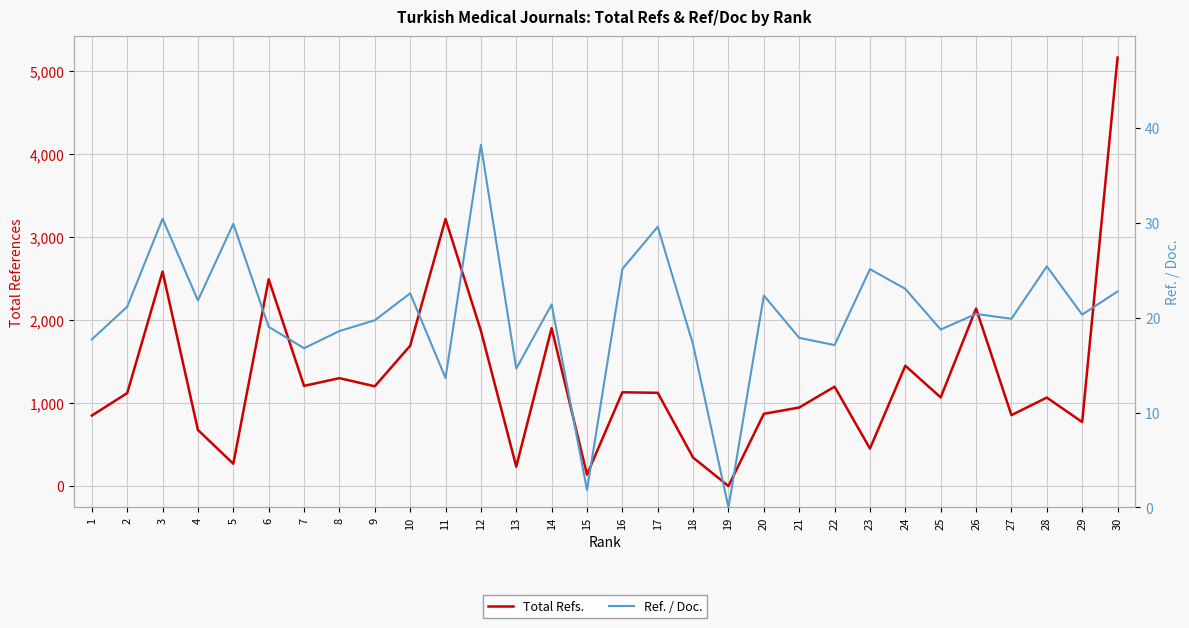

Rank the categories by Ref. / Doc. value from lowest to highest.

19, 15, 11, 13, 7, 22, 18, 1, 21, 8, 25, 6, 9, 27, 29, 26, 2, 14, 4, 20, 10, 30, 24, 23, 16, 28, 17, 5, 3, 12